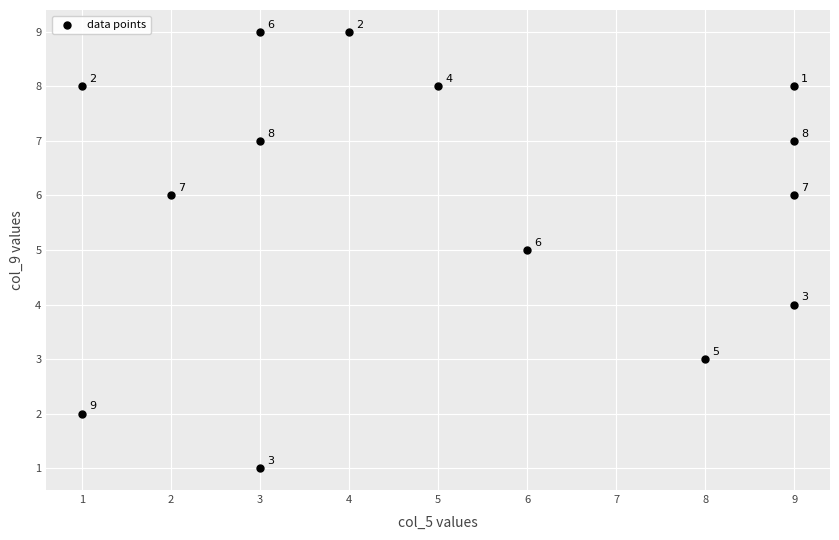

What is the range of Y values (max minus min)?

8